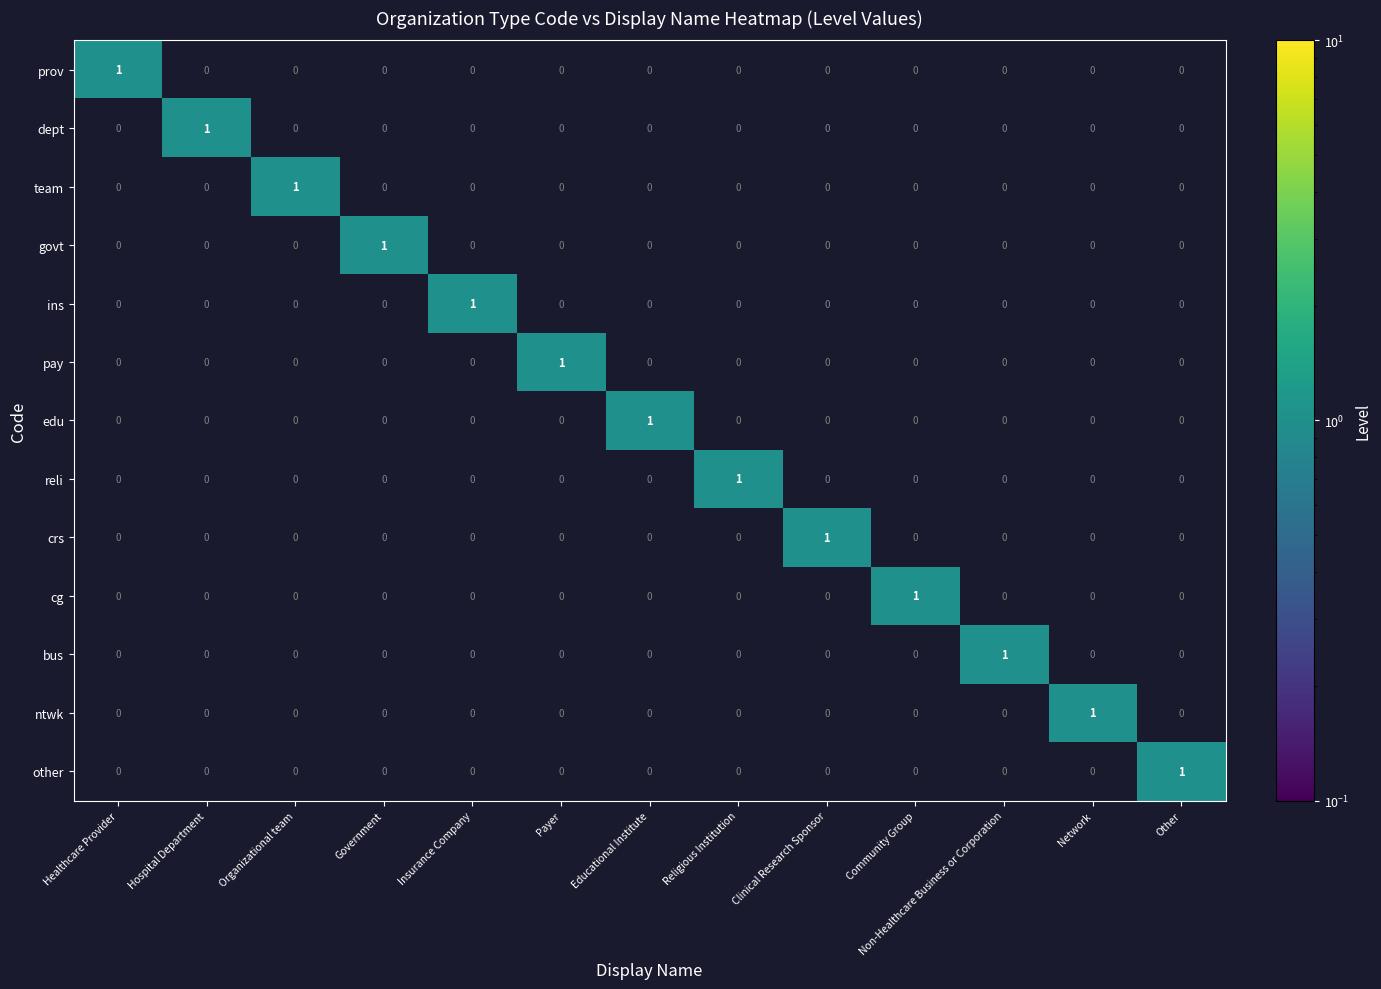

How many distinct data groups are displayed?

13